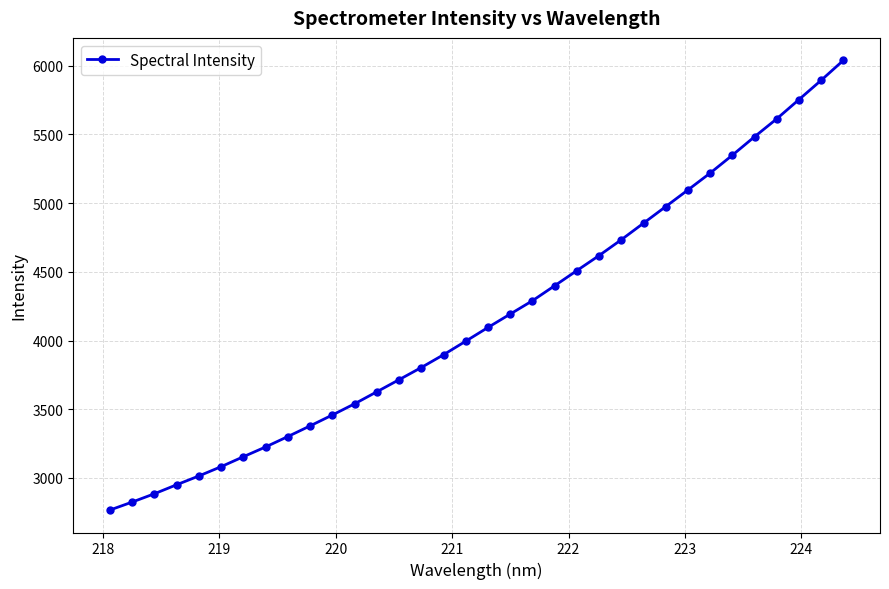

What is the value of the 4th point from the left?

2950.3